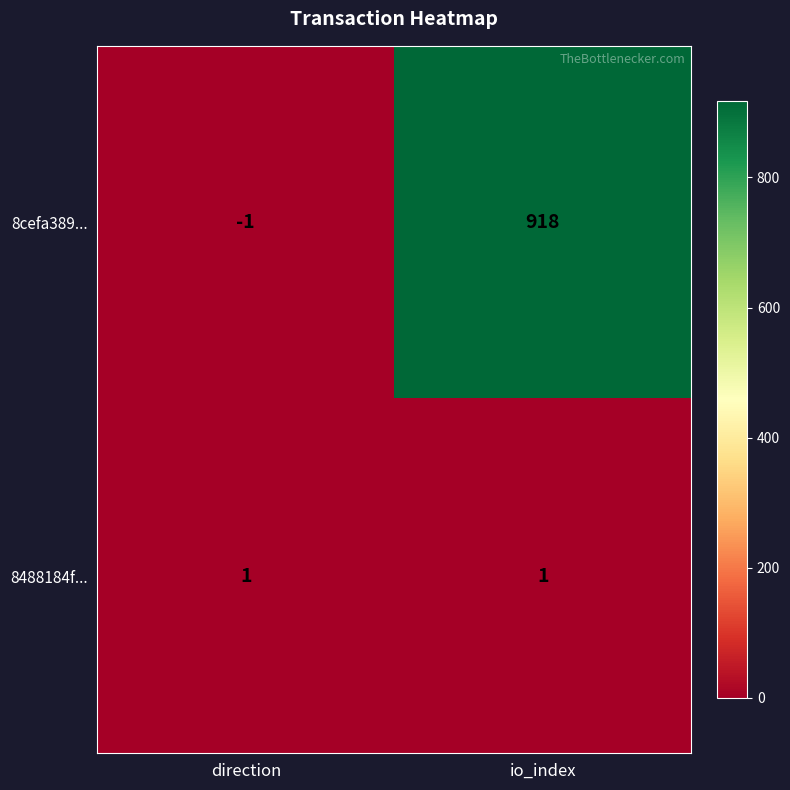

Reading right to left, what are all the values shown in this chart?

8cefa389...: io_index=918	direction=-1
8488184f...: io_index=1	direction=1